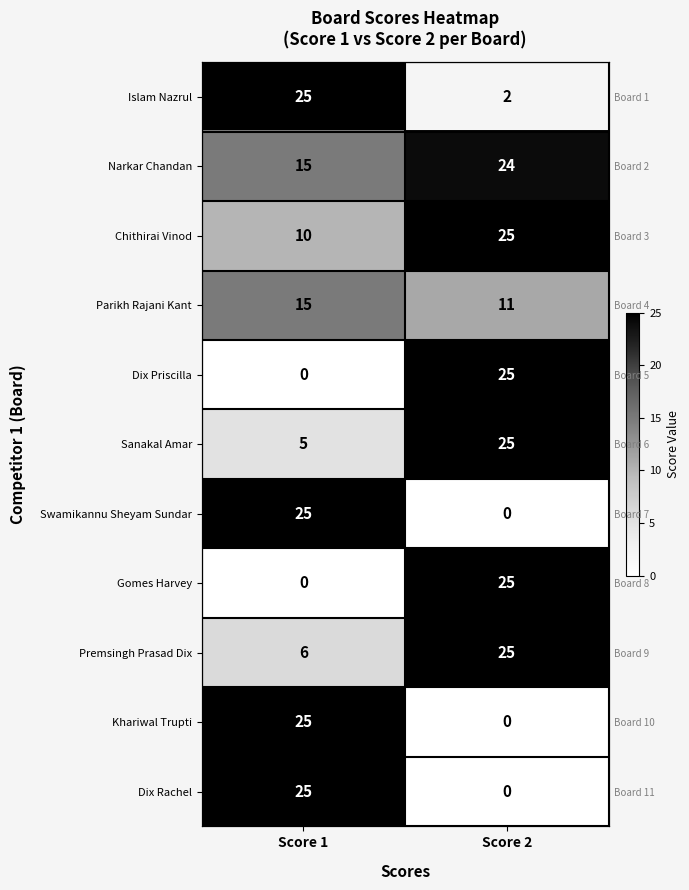

How many values in the Islam Nazrul series are below 25?

1